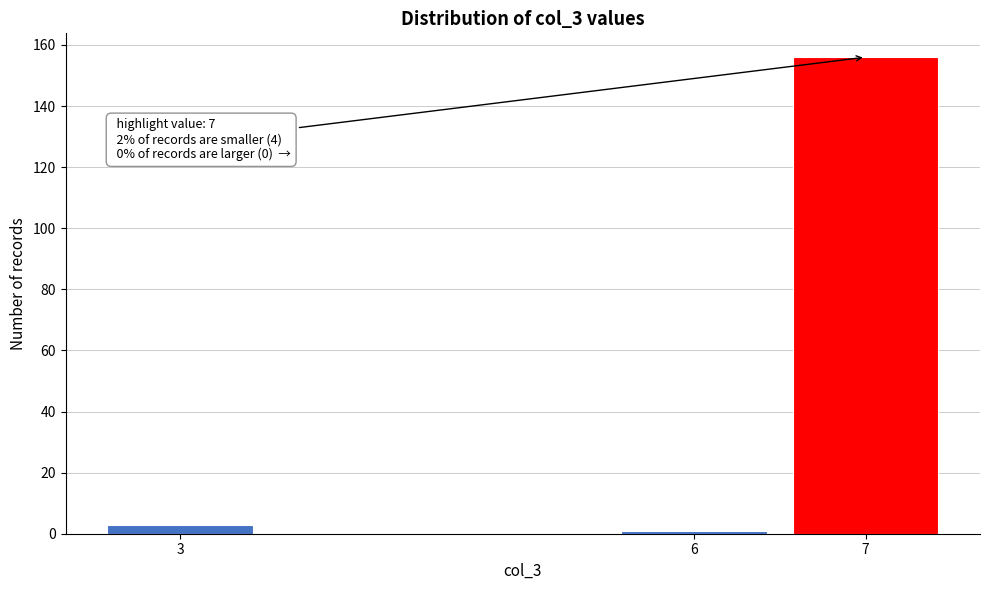

Reading left to right, extract all data points from this chart.

3	1	156